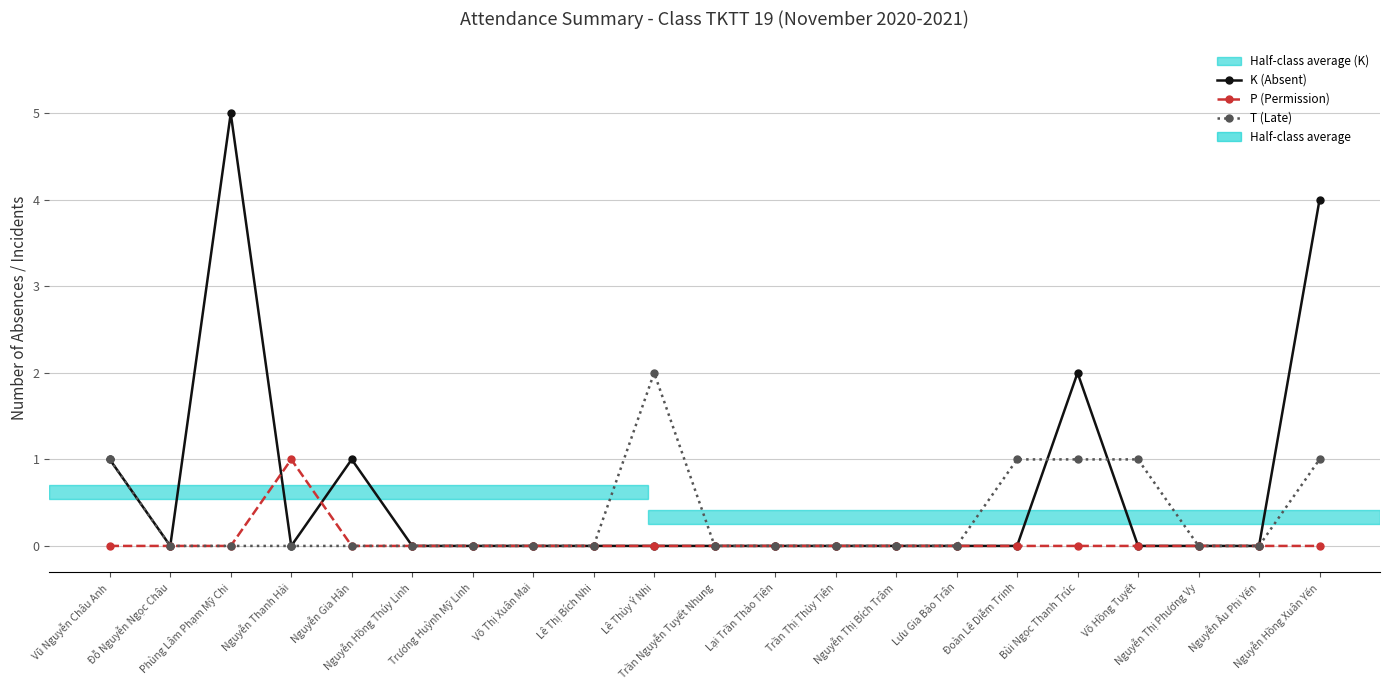

The value of K (Absent) at Bùi Ngọc Thanh Trúc is 2. True or false?

True